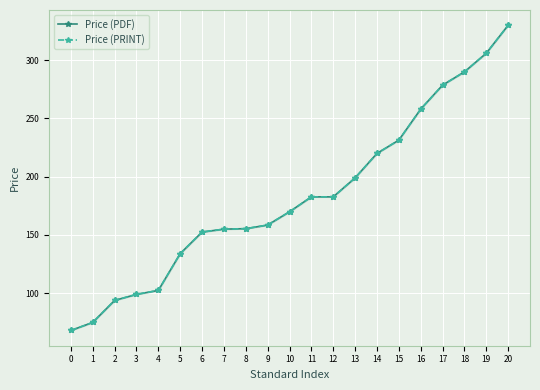

List the labels in order of Price (PRINT) value, largest first.

20, 19, 18, 17, 16, 15, 14, 13, 11, 12, 10, 9, 8, 7, 6, 5, 4, 3, 2, 1, 0